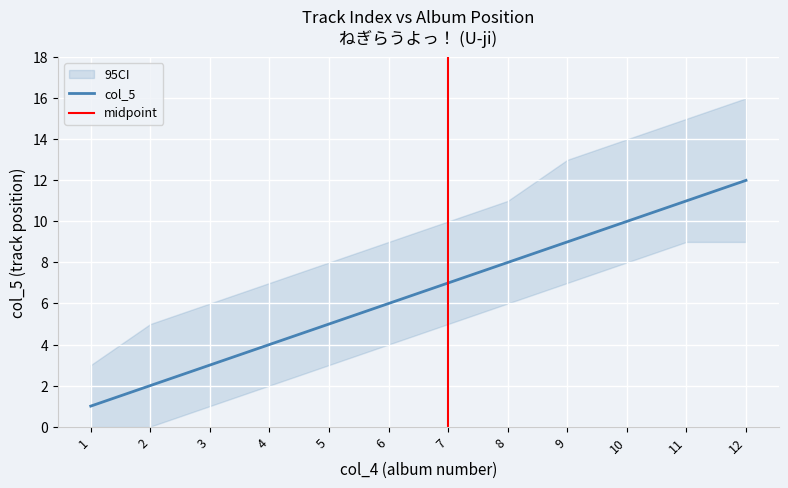

List the labels in order of value, smallest first.

1, 2, 3, 4, 5, 6, 7, 8, 9, 10, 11, 12